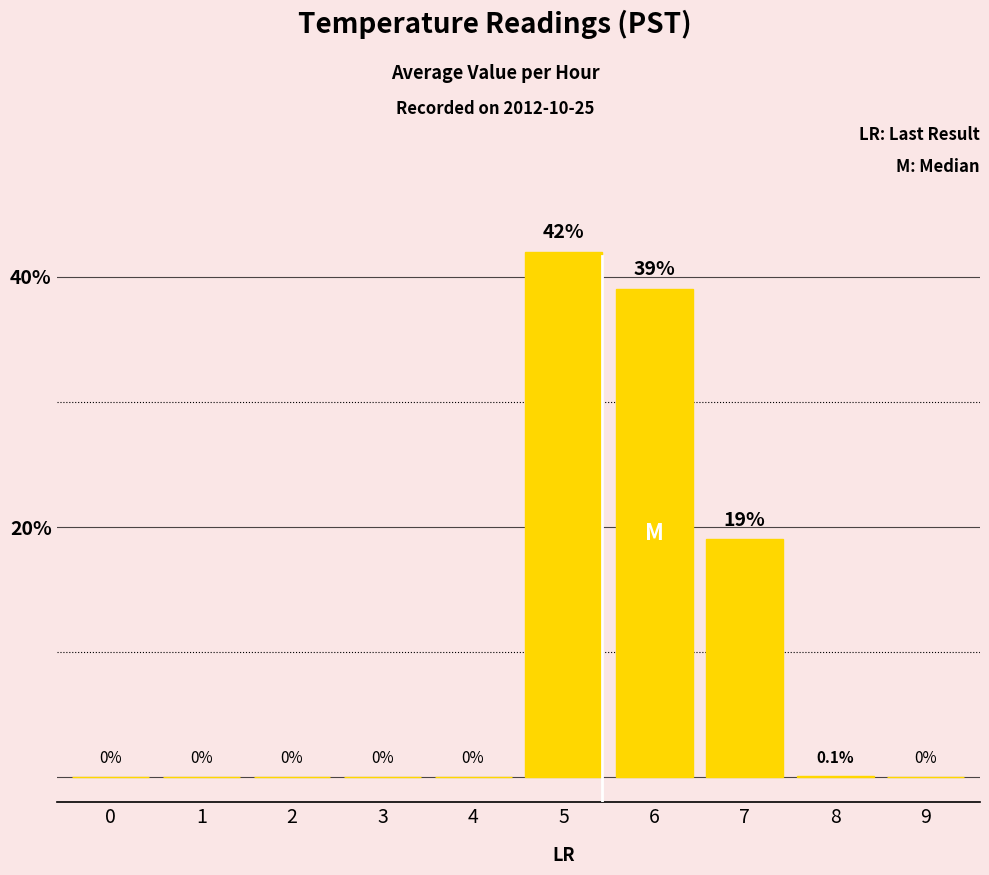

The chart shows a value of 63.2 at 5. True or false?

False